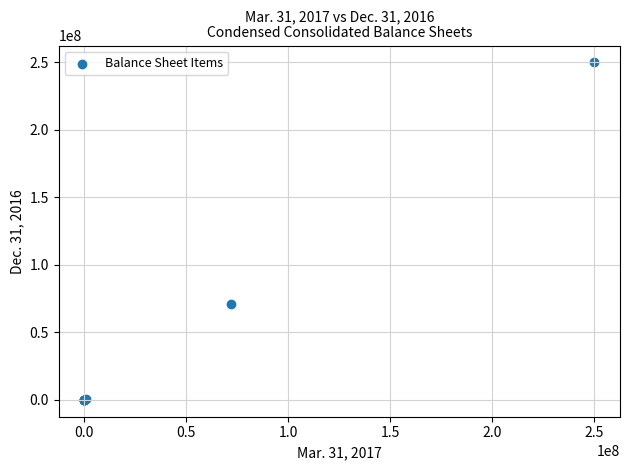

What Y value in the scatter plot is closest to 125000000?

71111863.0